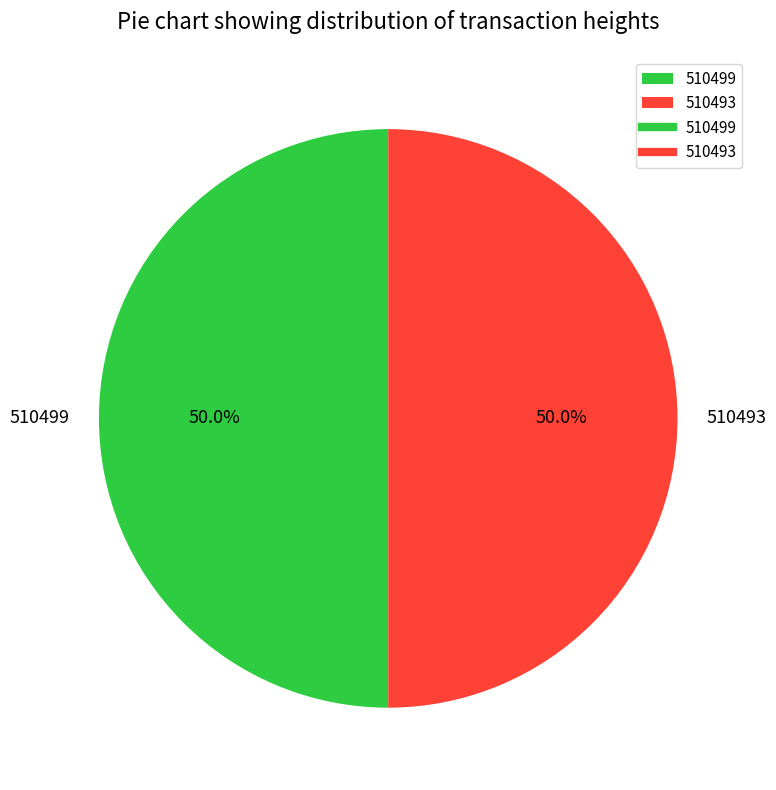

What percentage do 510493 and 510499 together represent?

100.0%